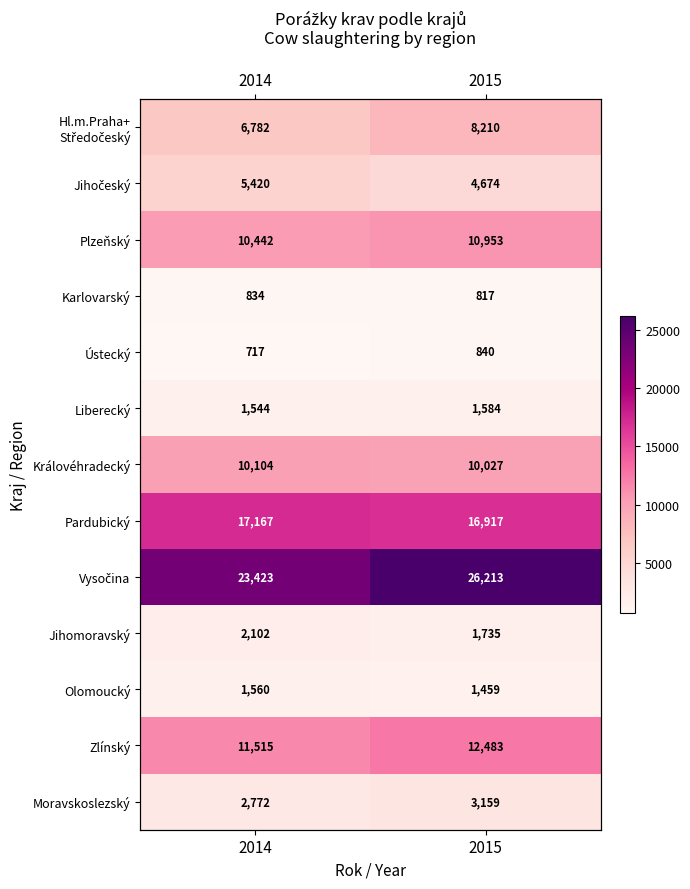

Count the number of categories in the chart.

2